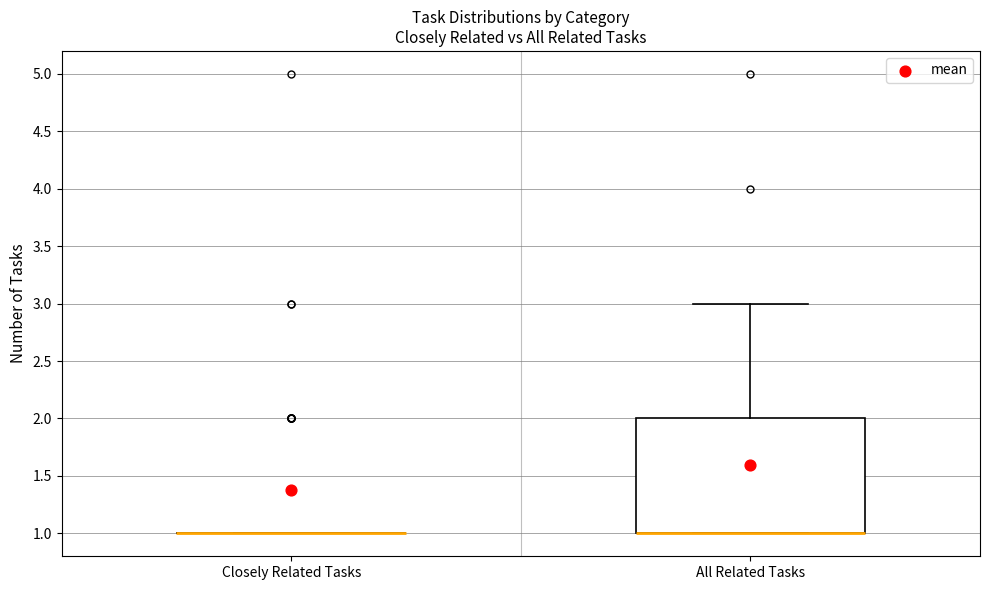

Reading left to right, read every box against the y-axis: the position of its median line, the range the box covers, and the ends of its whiskers. The values are not printed on the chart, so give them approximately, as read against the axis.

Closely Related Tasks: box collapsed to a line at 1, whiskers 1 to 1
All Related Tasks: median 1 (drawn on the box's lower edge), box 1 to 2, whiskers 1 to 3